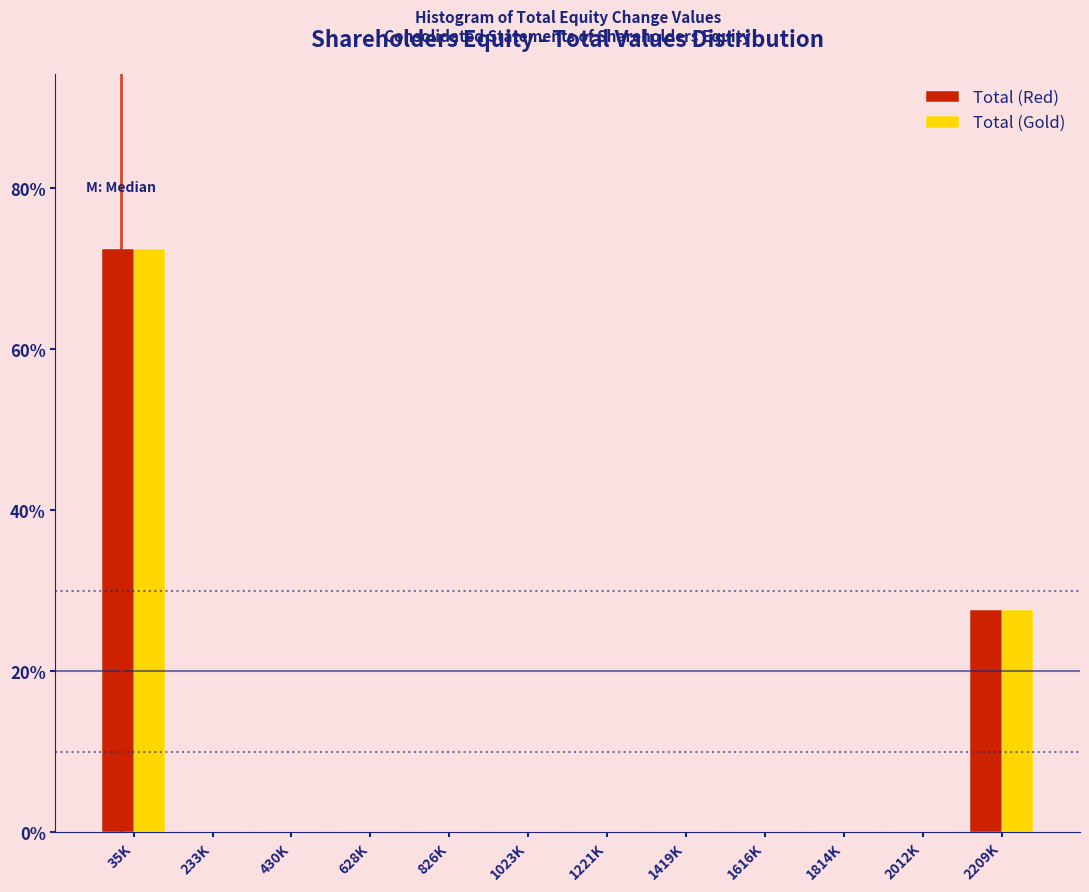

Reading left to right, extract all data points from this chart.

Total (Red): 35K=72.4	233K=0.0	430K=0.0	628K=0.0	826K=0.0	1023K=0.0	1221K=0.0	1419K=0.0	1616K=0.0	1814K=0.0	2012K=0.0	2209K=27.6
Total (Gold): 35K=72.4	233K=0.0	430K=0.0	628K=0.0	826K=0.0	1023K=0.0	1221K=0.0	1419K=0.0	1616K=0.0	1814K=0.0	2012K=0.0	2209K=27.6